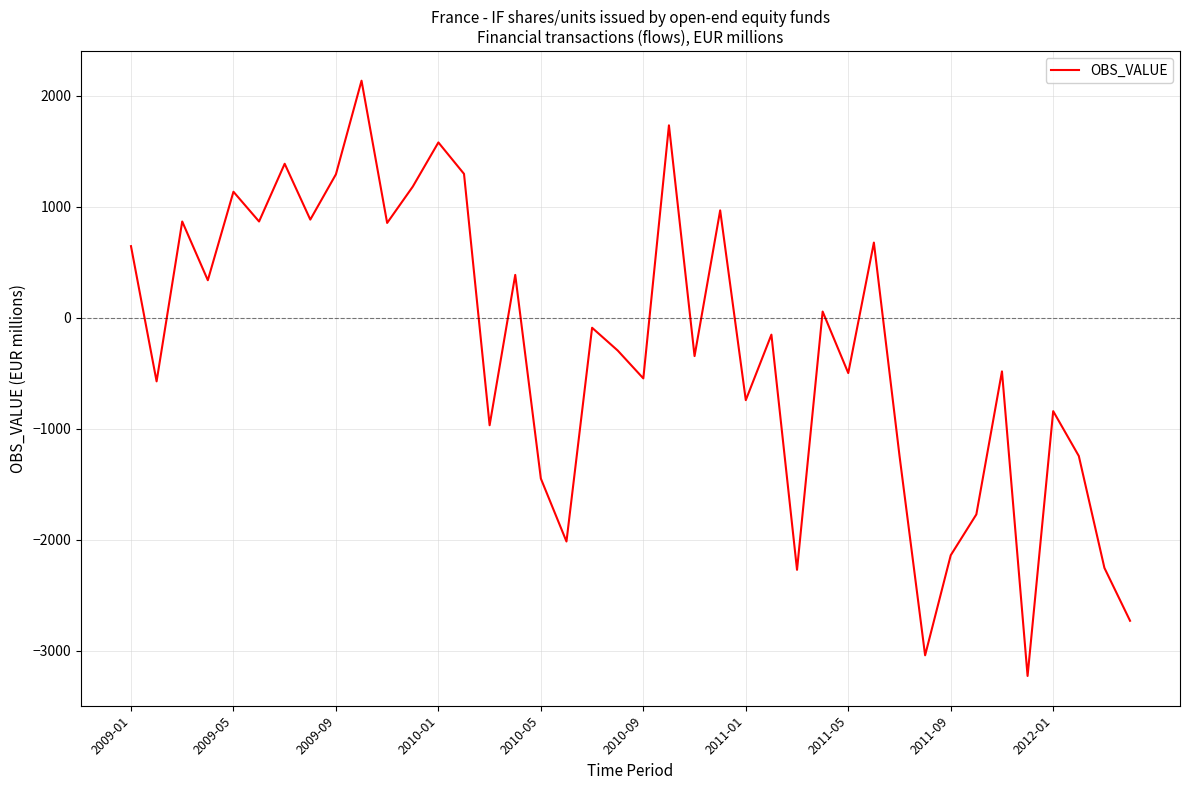

What is the average value?

-265